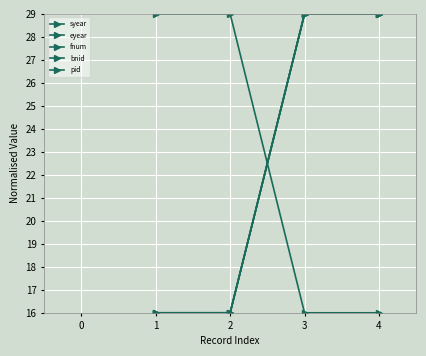

Does the chart have visible grid lines?

Yes